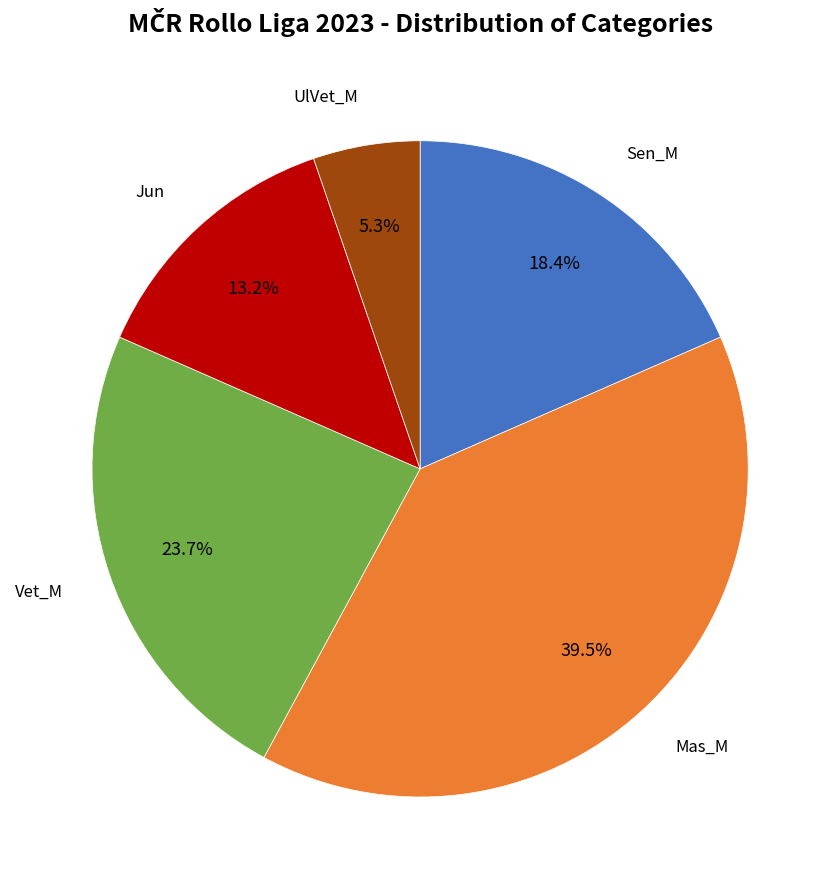

Does any single category account for the majority?

No